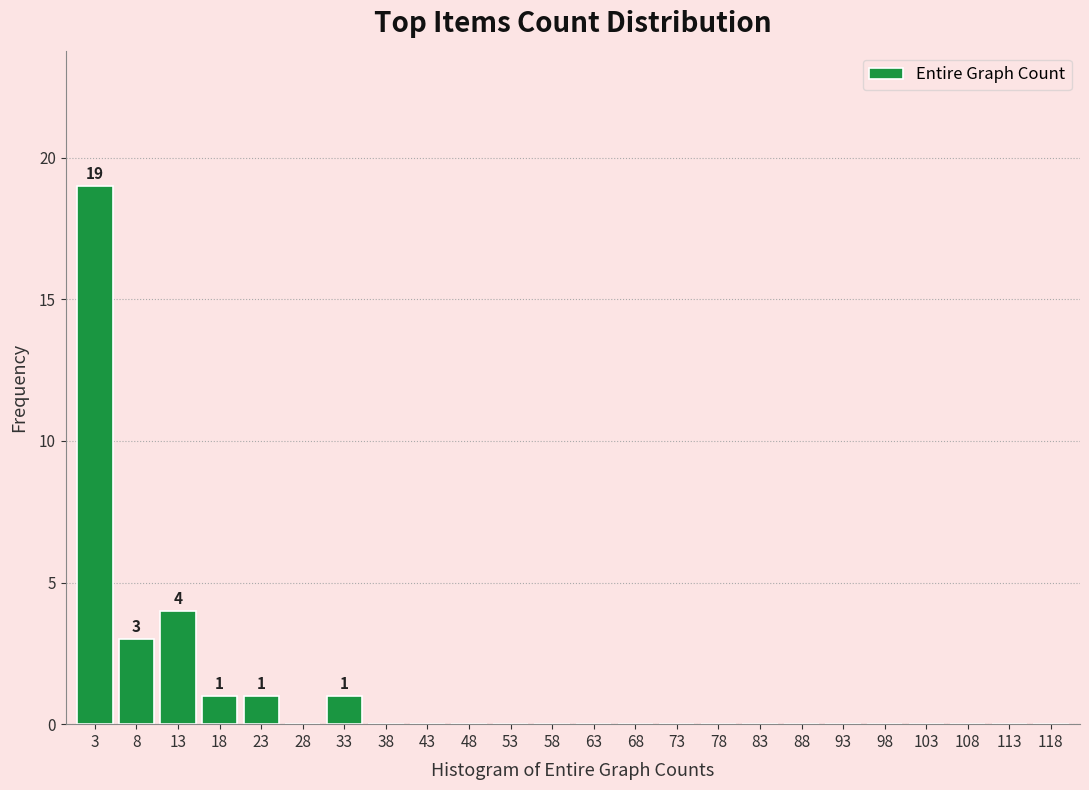

Over which range of the x-axis is the bar tallest?

0.5 to 5.5